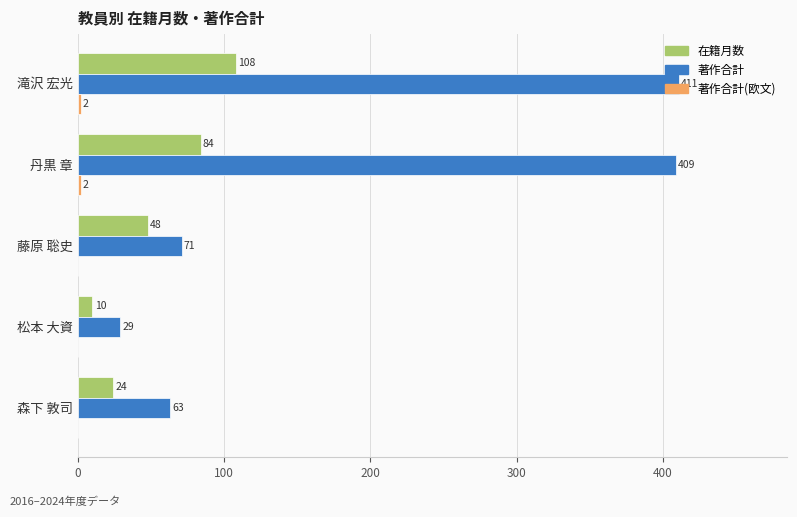

The value of 著作合計 at 森下 敦司 is 63. True or false?

True